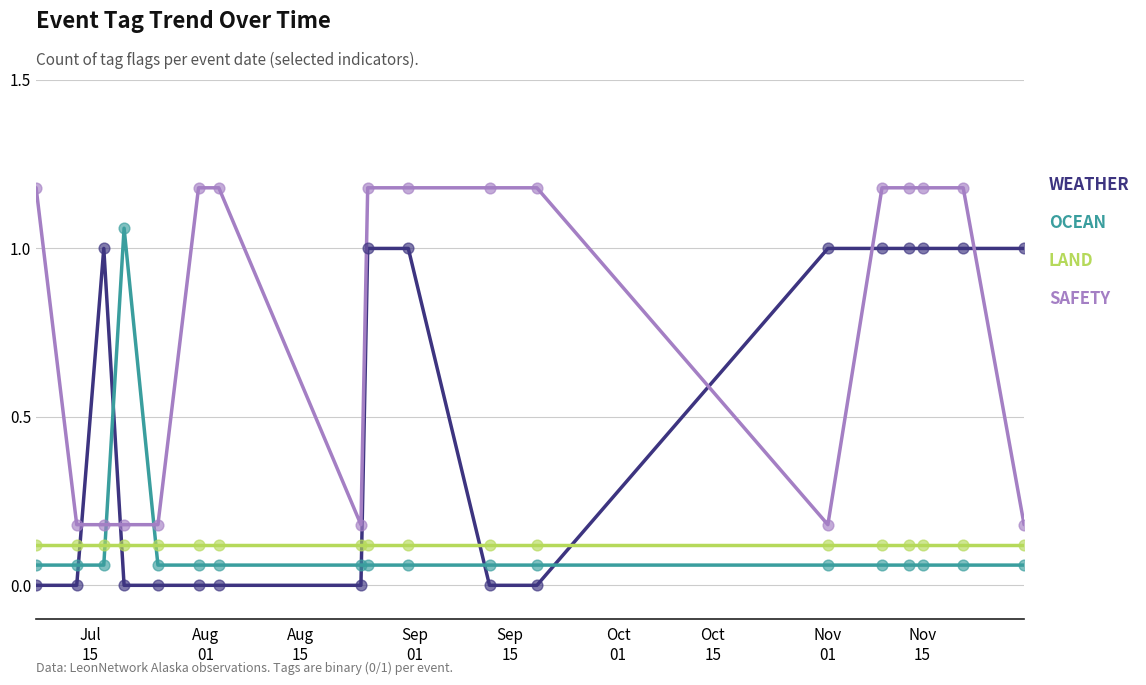

Which series has the largest total across all categories?

SAFETY